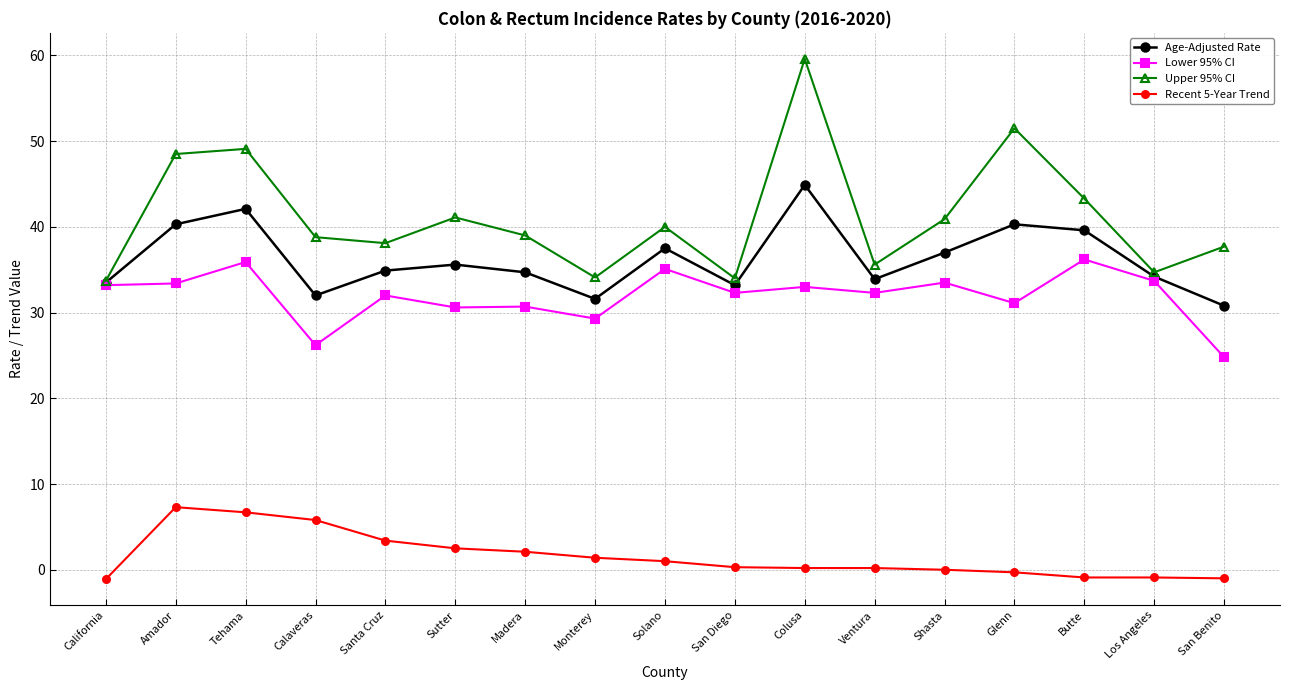

What is the difference between the highest and lowest values at San Diego?

33.7